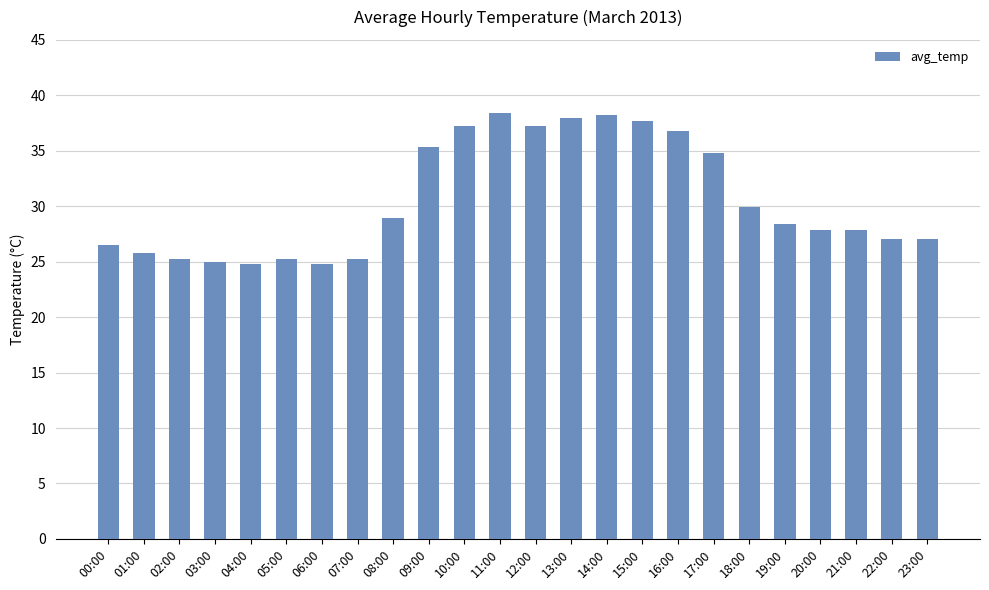

Is it true that the value at 07:00 is 10.5?

False